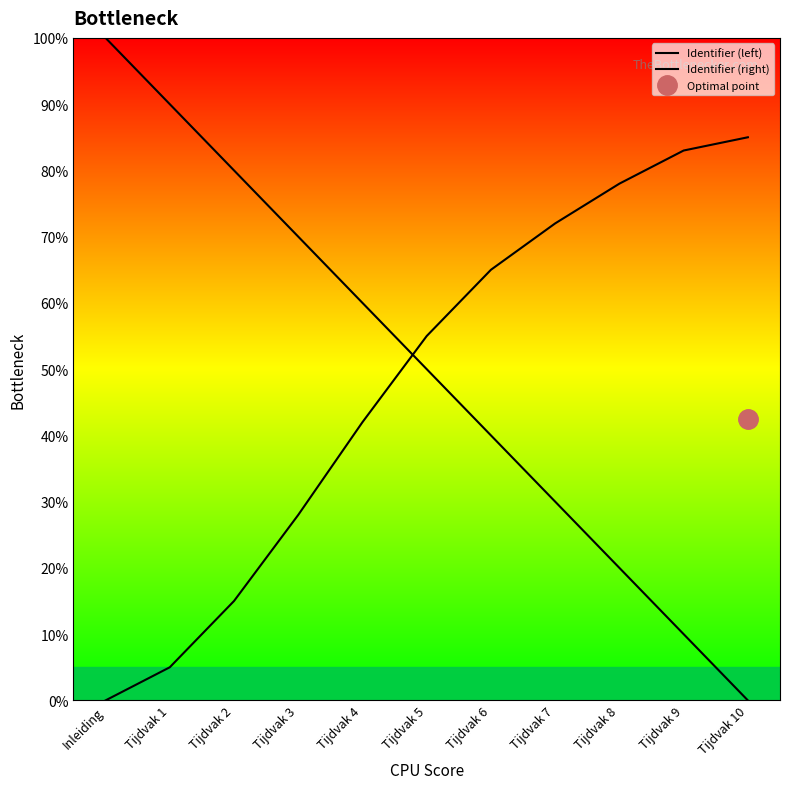

Rank the series at Tijdvak 10 from highest to lowest value.

Identifier (right), Identifier (left)